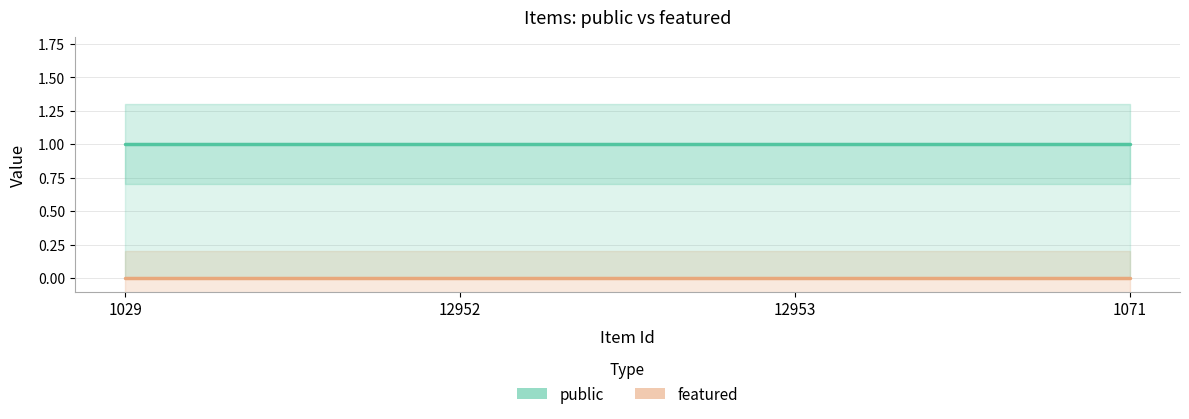

How many data points does each series have?

4